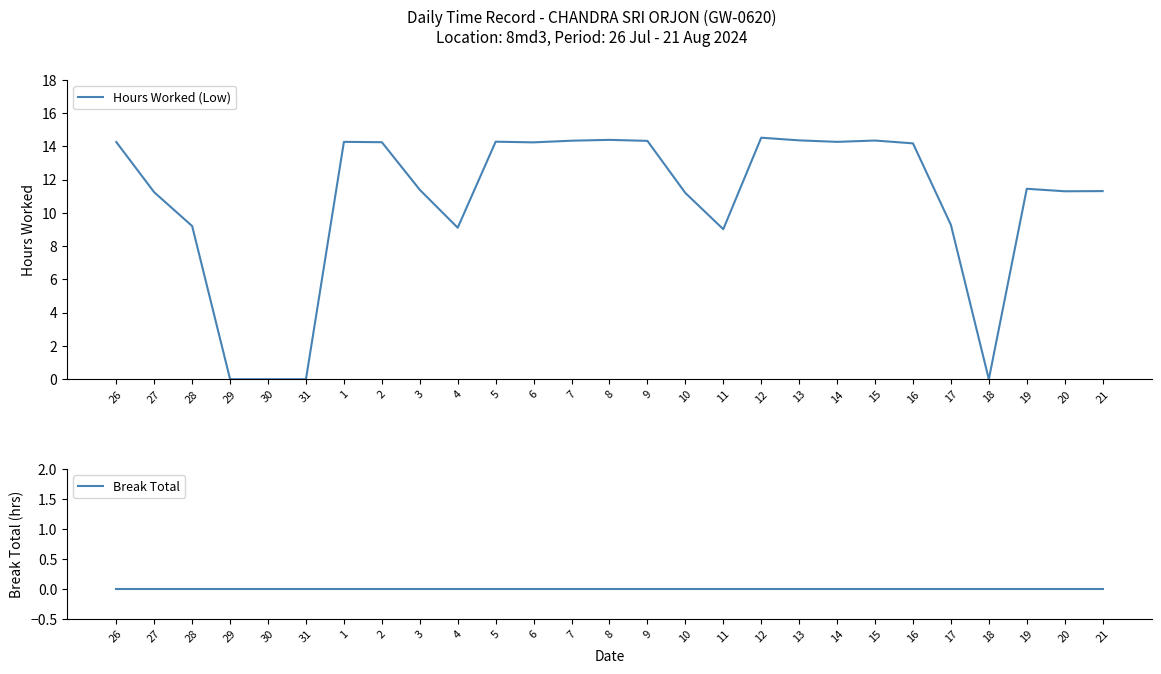

Rank the series by their average value, from lowest to highest.

Break Total, Hours Worked (Low)